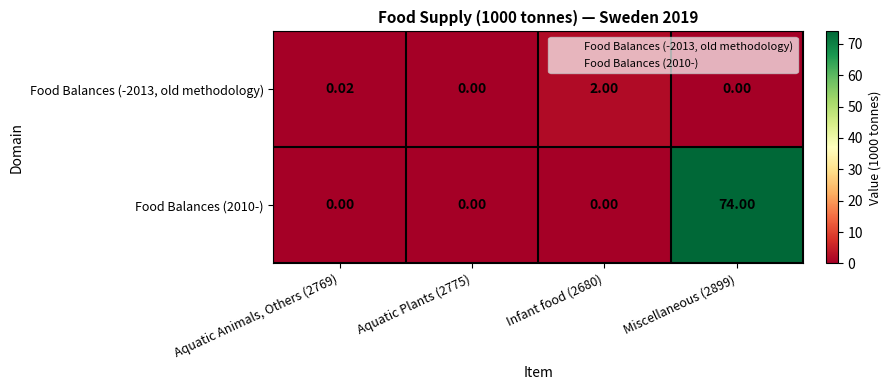

Reading left to right, extract all data points from this chart.

Food Balances (-2013, old methodology): Aquatic Animals, Others (2769)=0.0	Aquatic Plants (2775)=0.0	Infant food (2680)=2.0	Miscellaneous (2899)=0.0
Food Balances (2010-): Aquatic Animals, Others (2769)=0.0	Aquatic Plants (2775)=0.0	Infant food (2680)=0.0	Miscellaneous (2899)=74.0